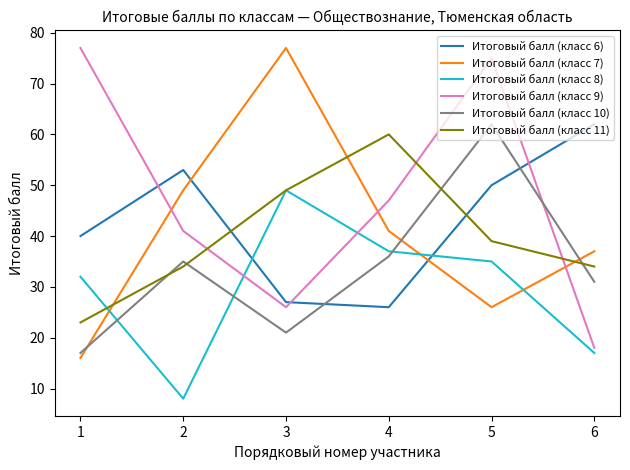

What is the total value across all series at 2?

220